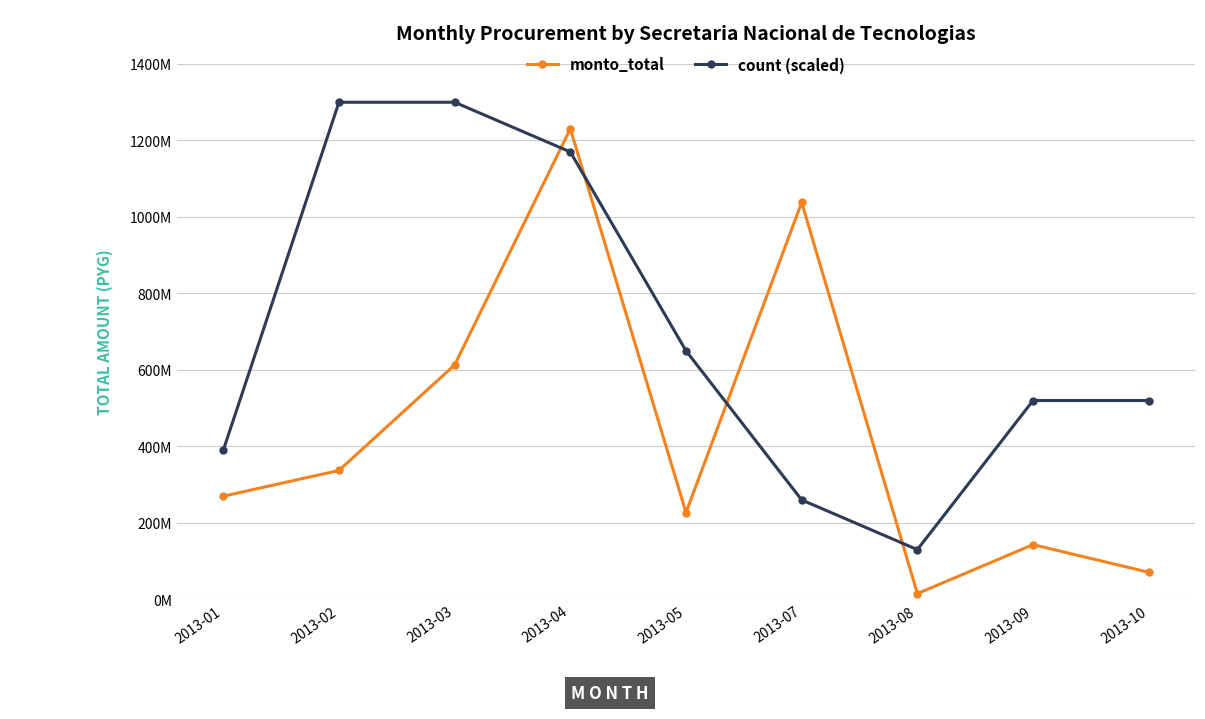

Does the chart display data point markers on the line(s)?

Yes